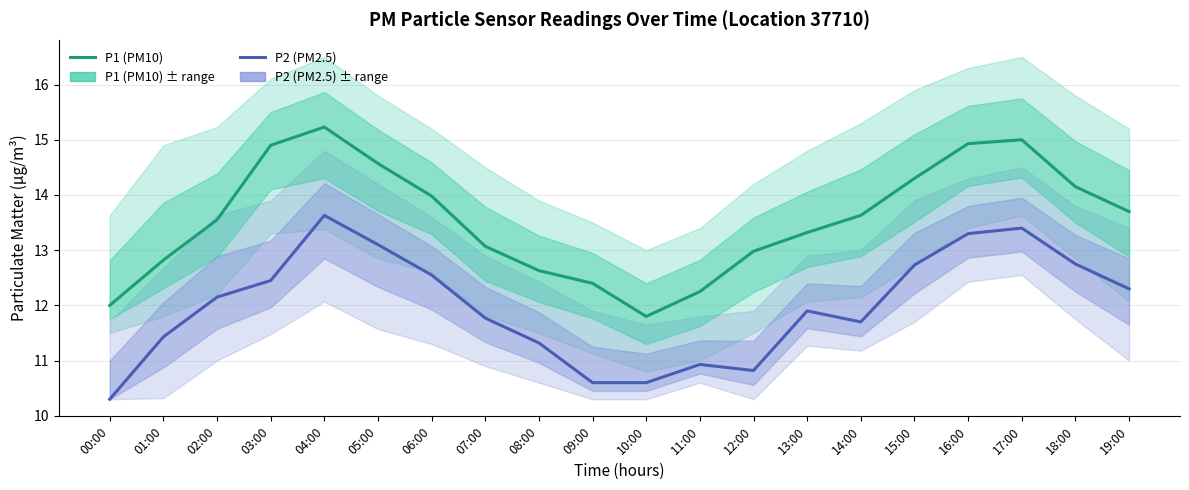

What is the difference between the maximum and minimum values in the P1 (PM10) series?

3.4